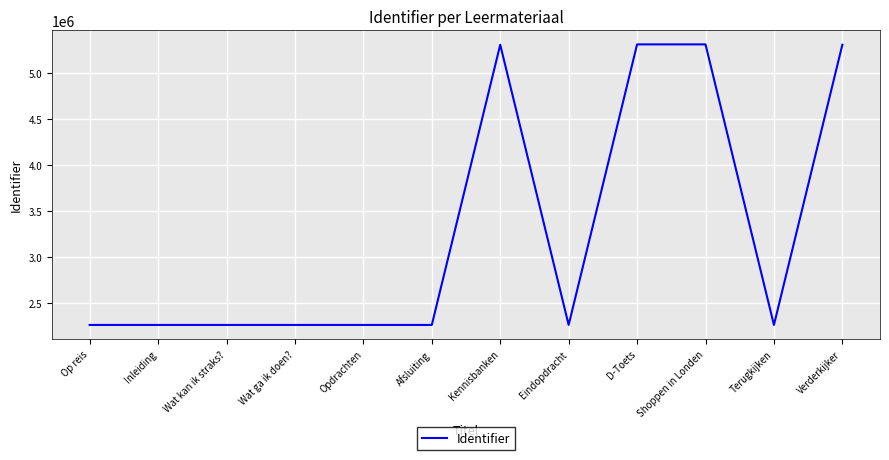

The chart shows a value of 3175976 at Shoppen in Londen. True or false?

False